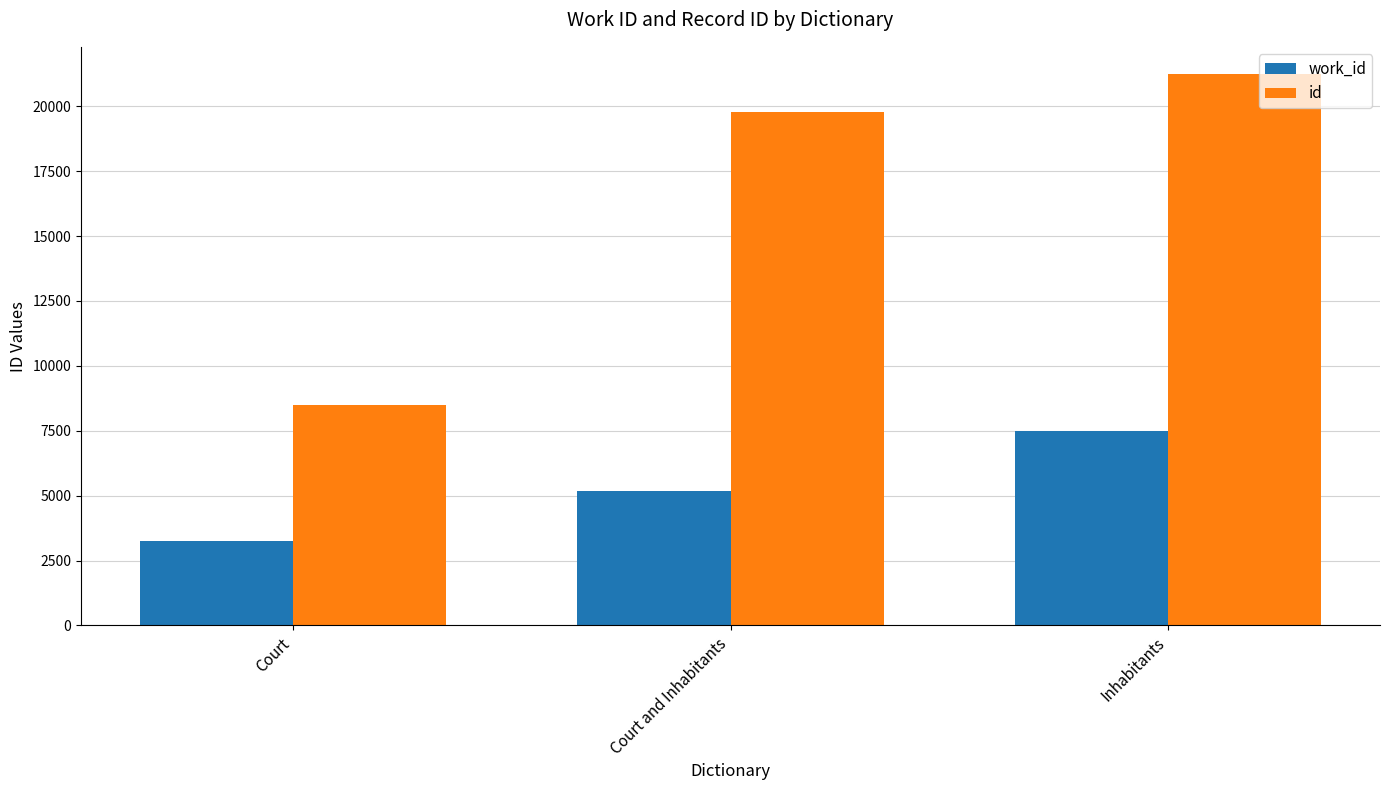

Are the bars grouped side by side (vs. stacked)?

Yes